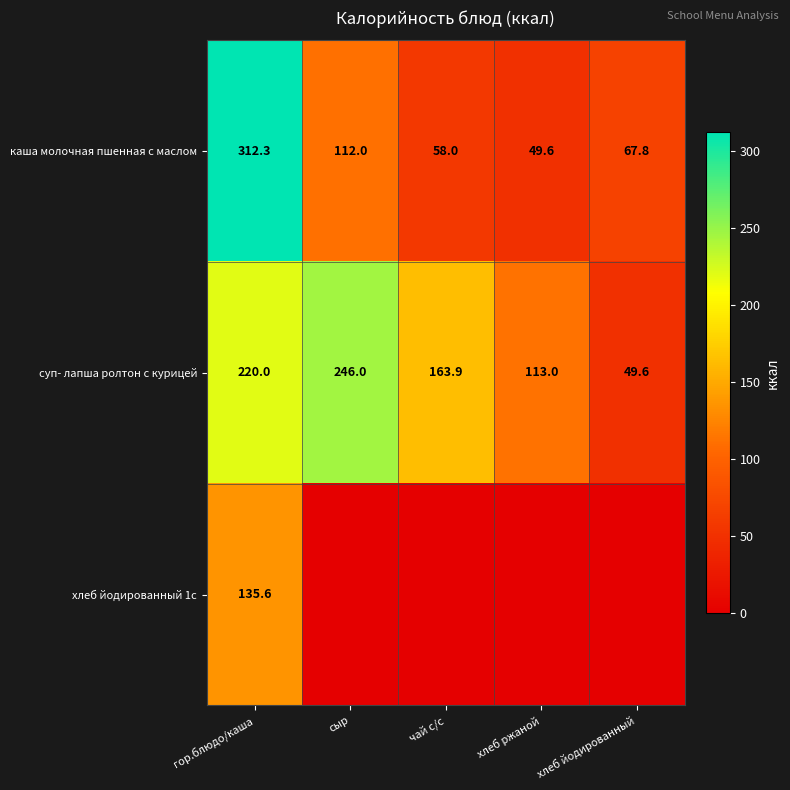

True or false: хлеб йодированный 1с has a value of 135.6 at гор.блюдо/каша.

True